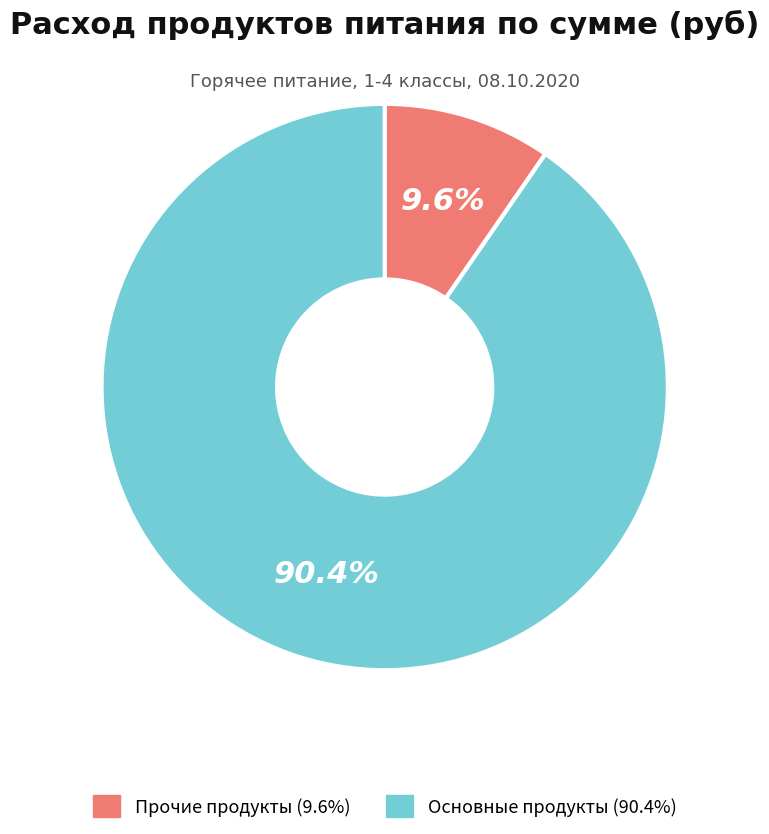

Is there a majority slice in this chart?

Yes